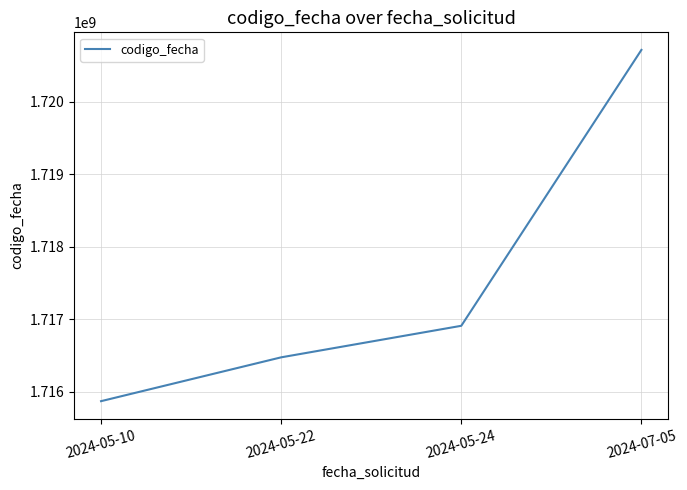

What is the sum of the values at 2024-05-10 and 2024-07-05?

3436587878